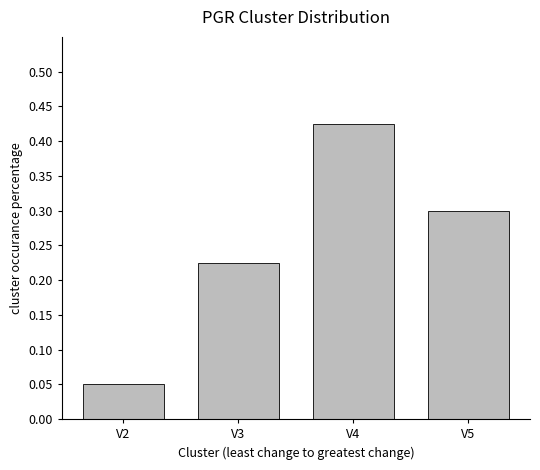

List the labels in order of value, largest first.

V4, V5, V3, V2